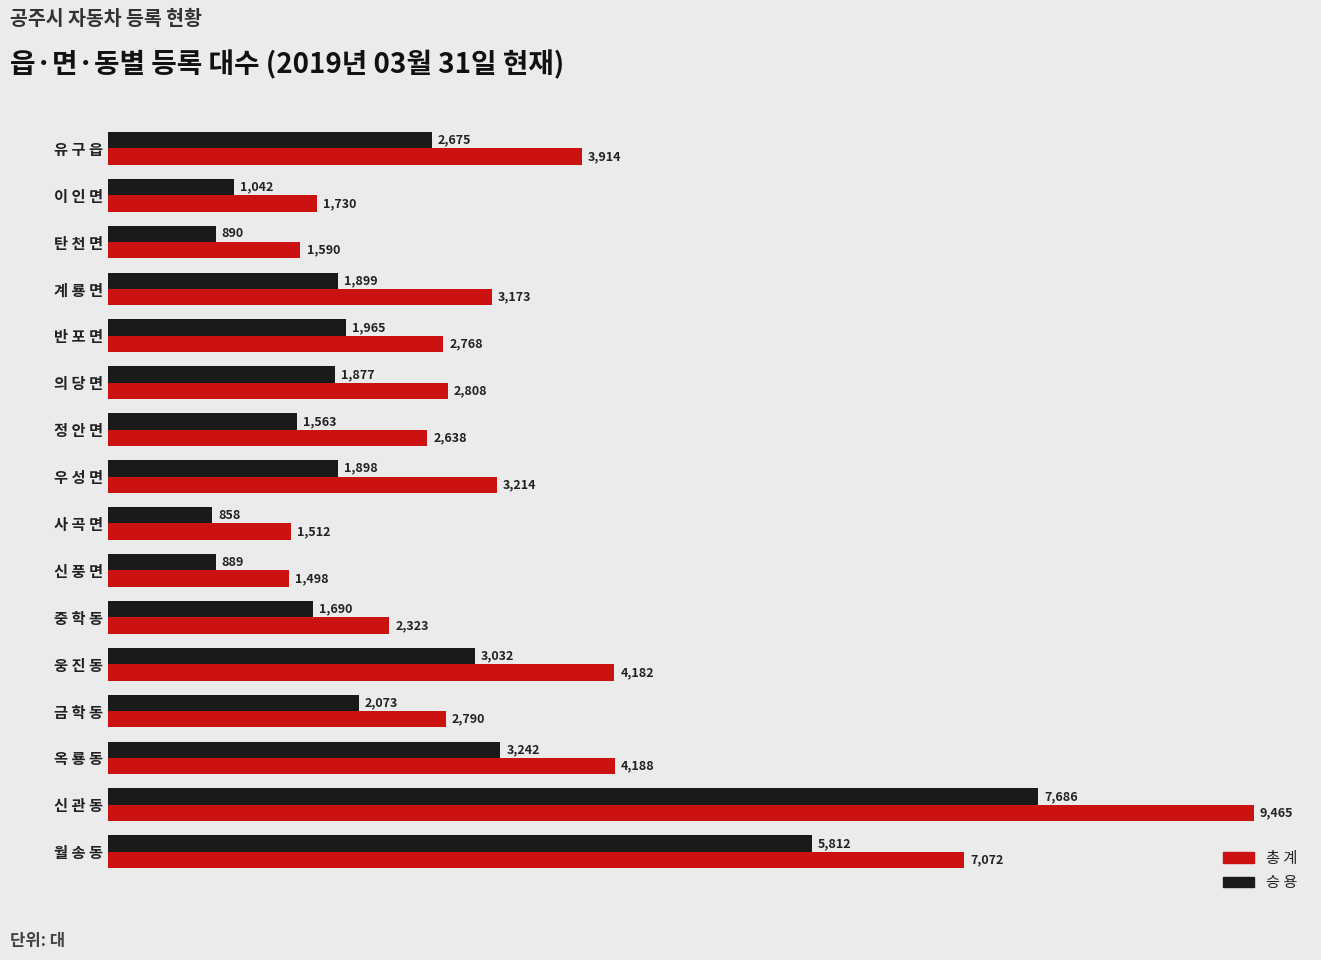

How many data points does each series have?

16